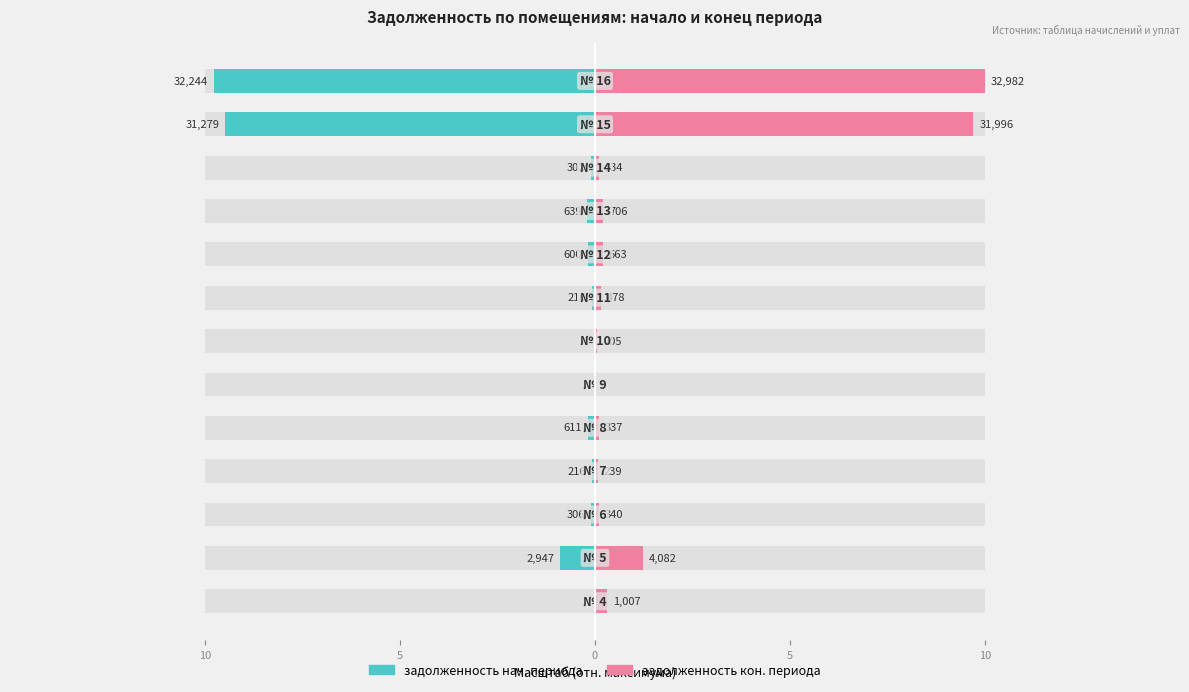

Is it true that задолженность нач. периода equals -0.1 at 5?

False